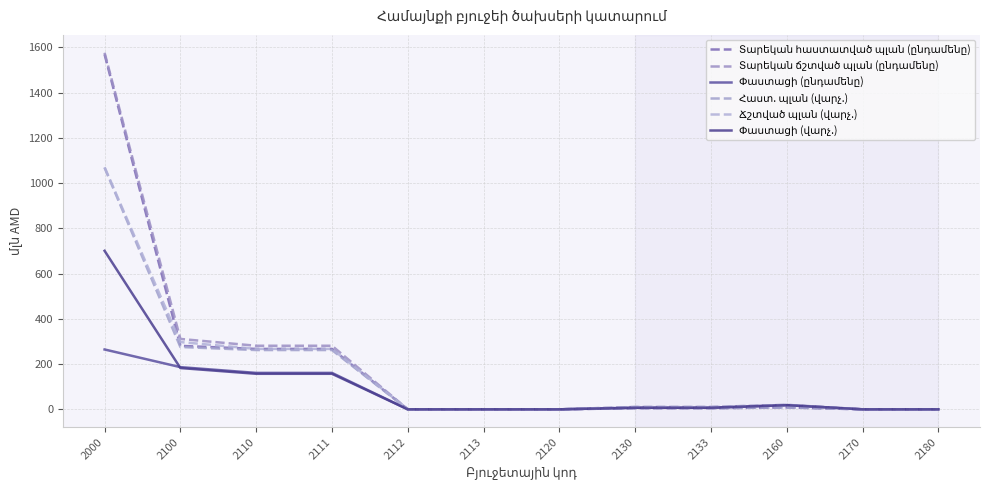

Does the chart have visible grid lines?

Yes